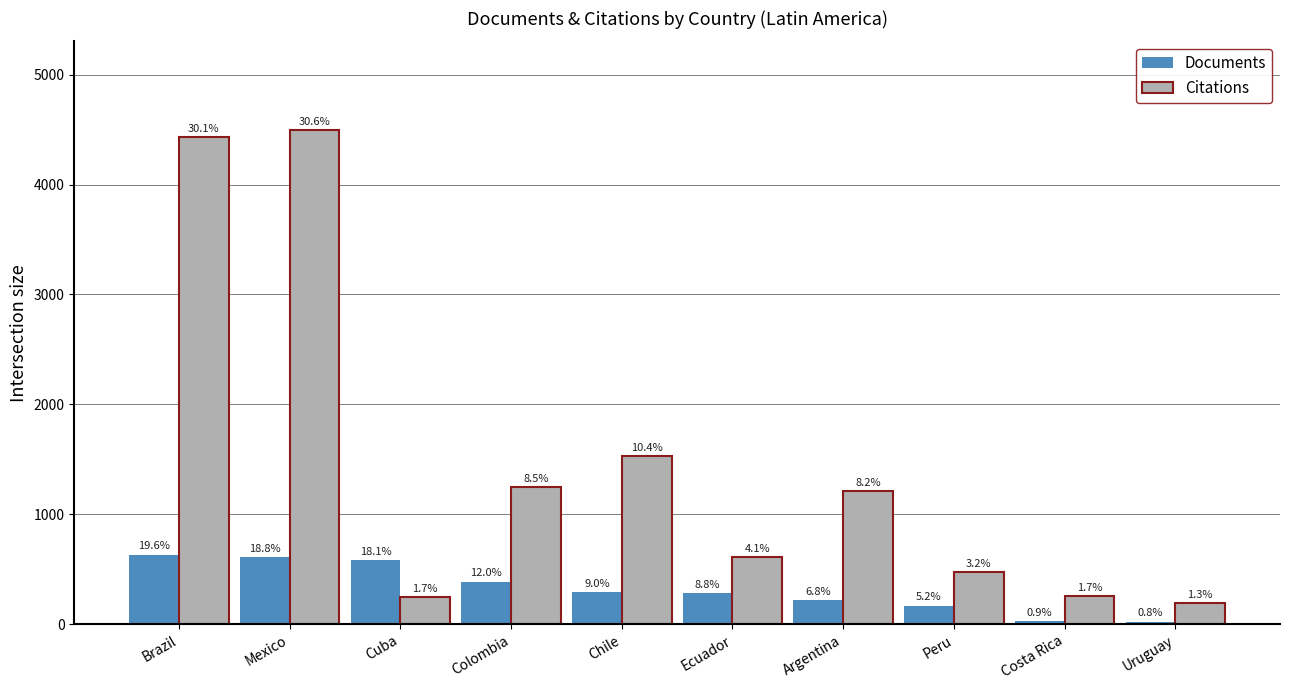

What is the difference between the maximum and minimum values in the Documents series?

609